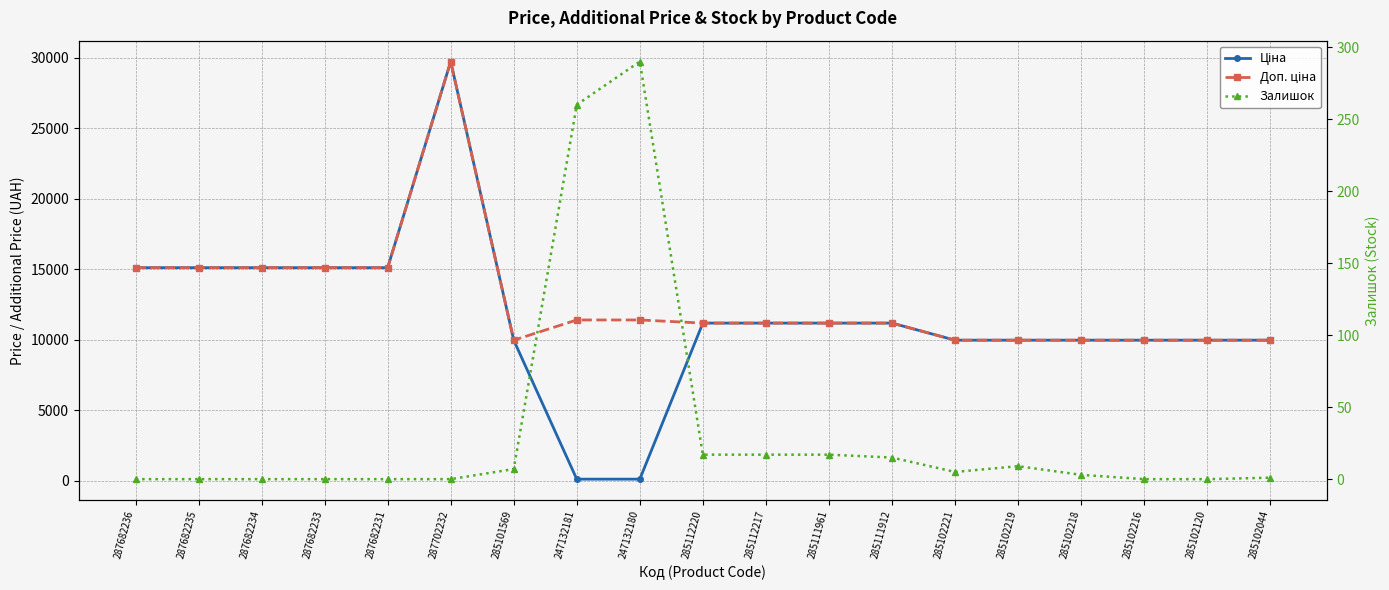

Where does the Ціна series first go above 11188?

287682236